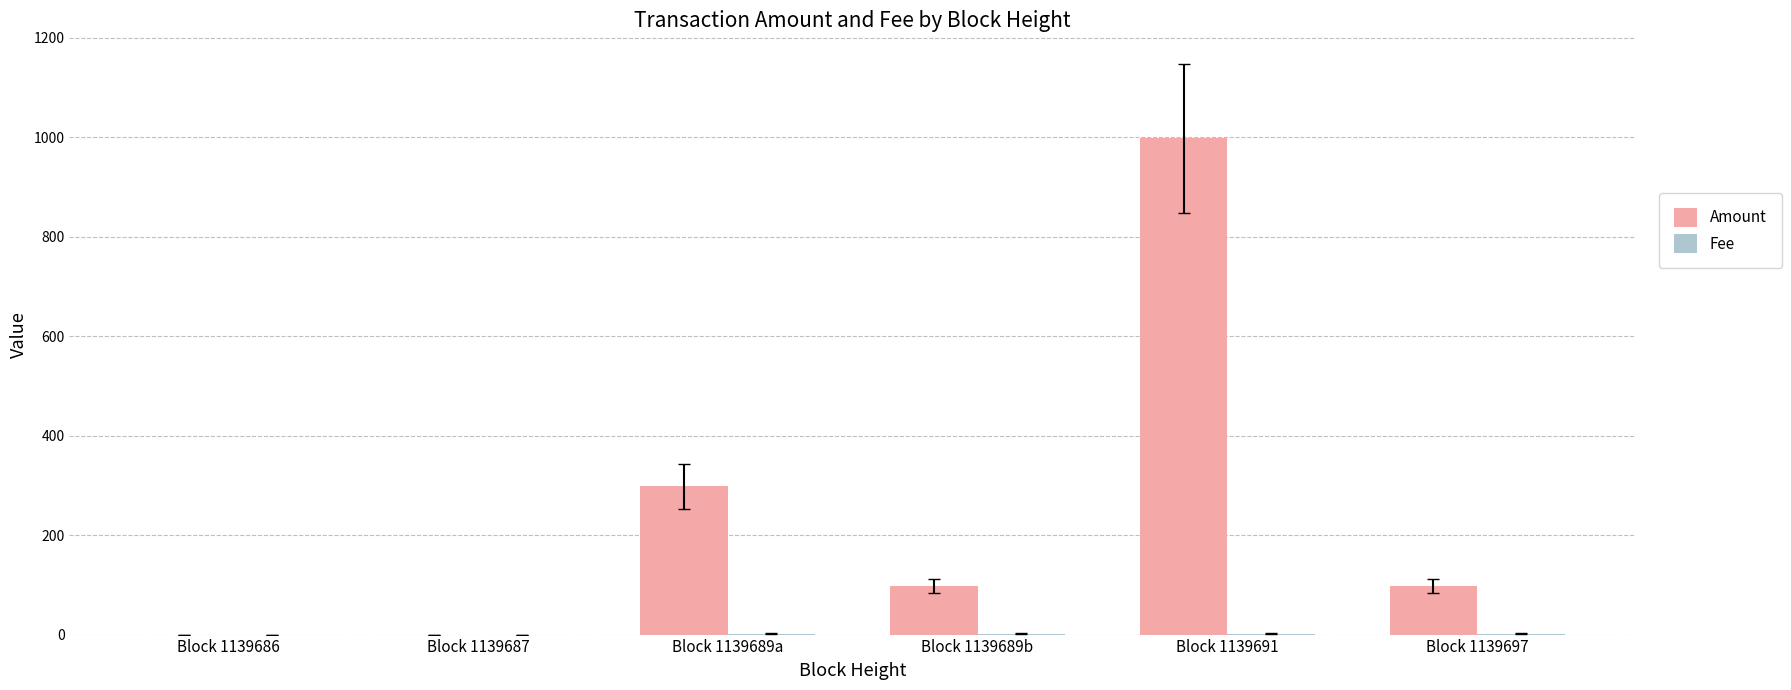

How many series are shown in this chart?

2